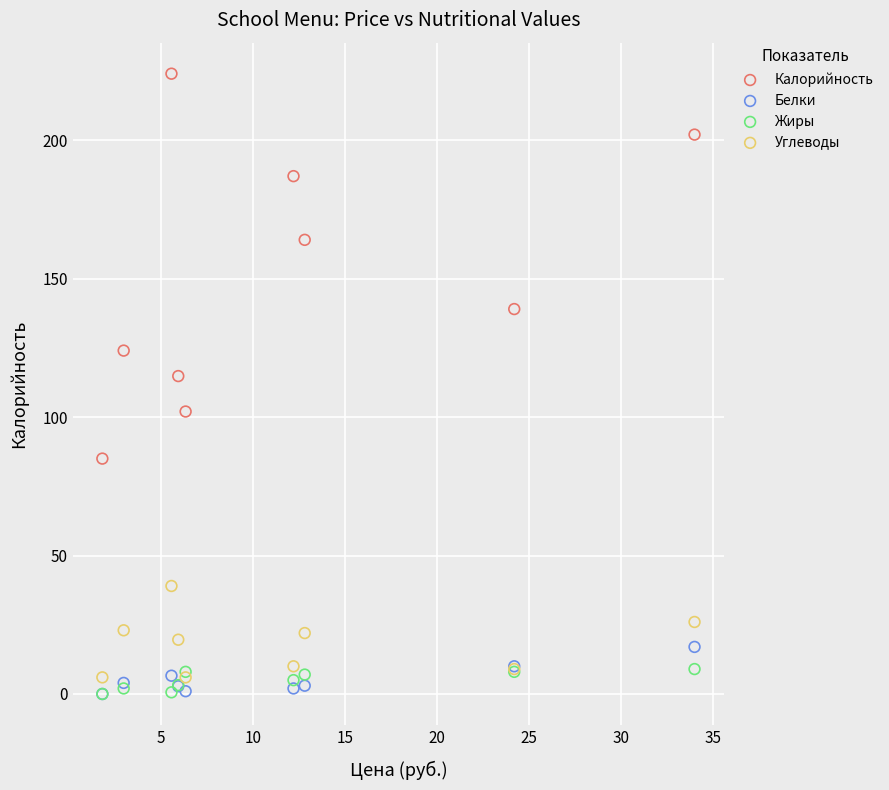

Across all series, what Y value is closest to 112?

114.8